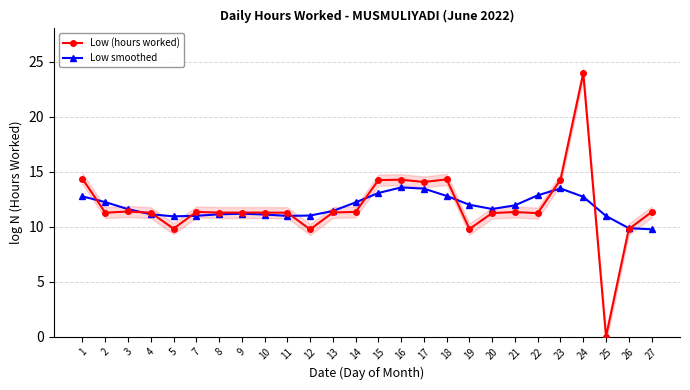

Which series changed the most between 11 and 24?

Low (hours worked)